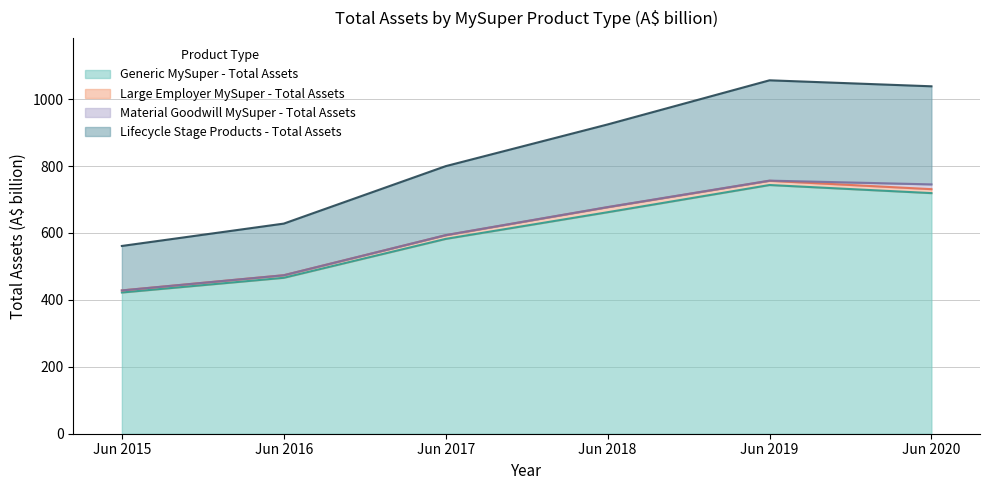

Between Jun 2020 and Jun 2019, which is larger?

Jun 2019